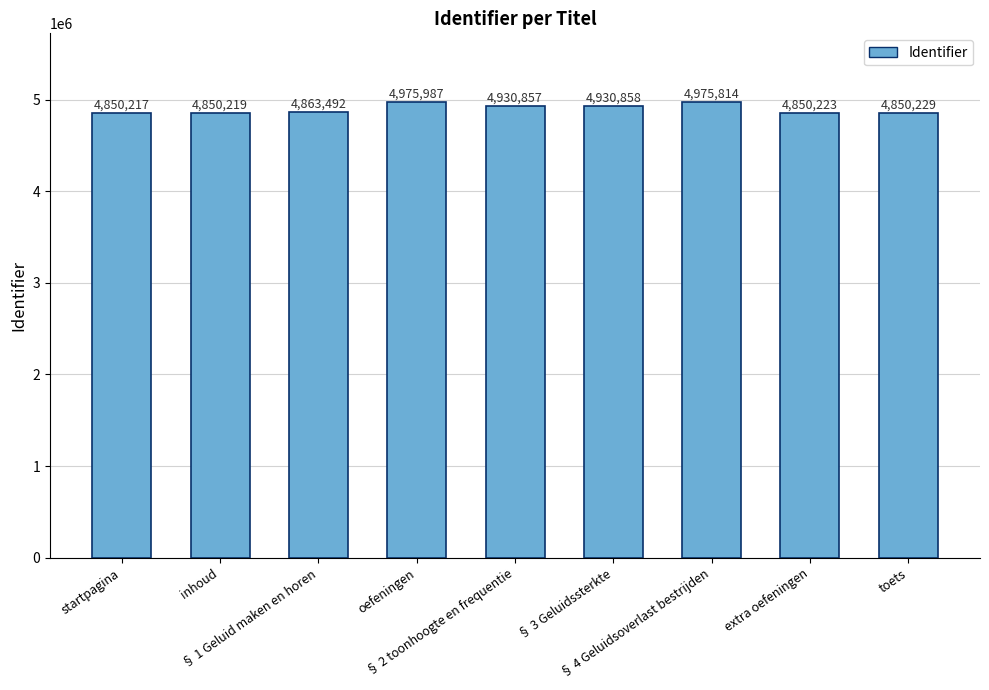

How many categories are shown in the chart?

9